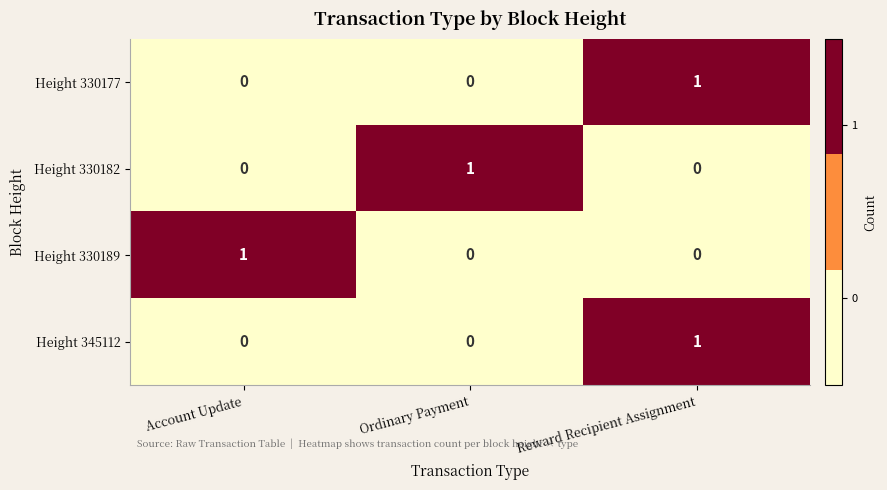

The value of Height 330182 at Reward Recipient Assignment is 1. True or false?

False